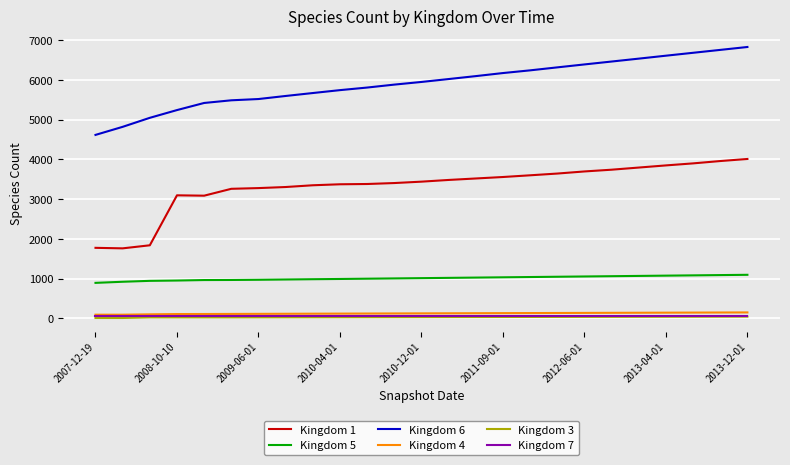

What is the maximum value shown in the chart?

6831